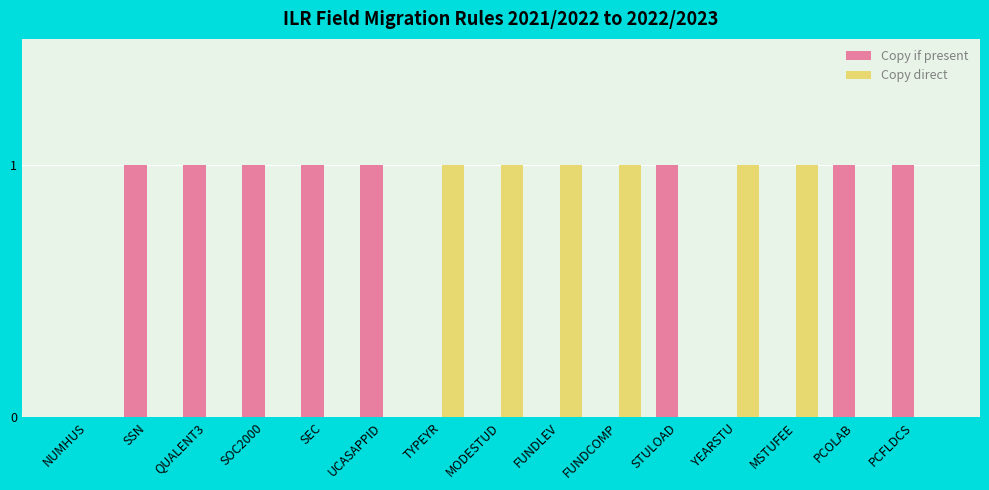

Is the value of Copy direct at UCASAPPID greater than the value of Copy if present at UCASAPPID?

No